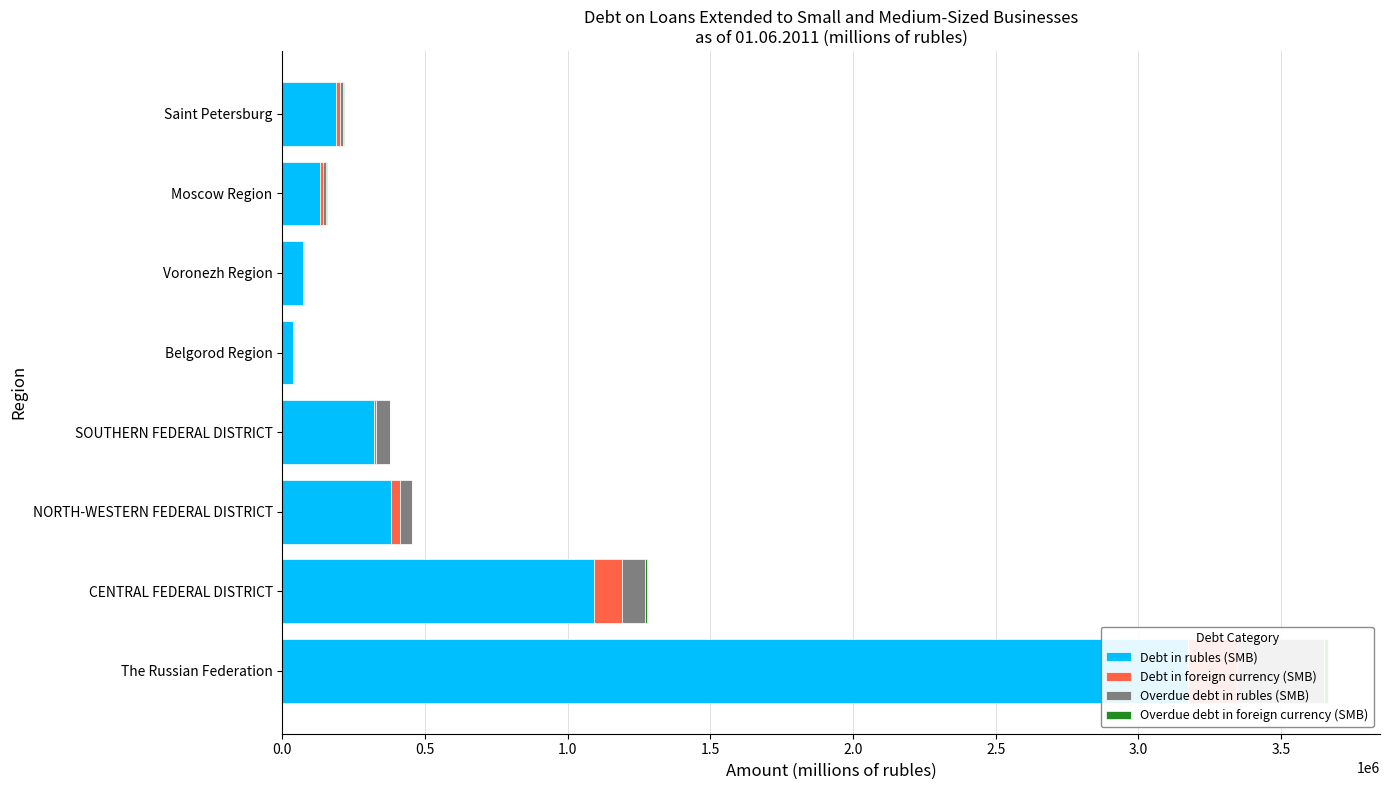

How many bars are there in total?

32